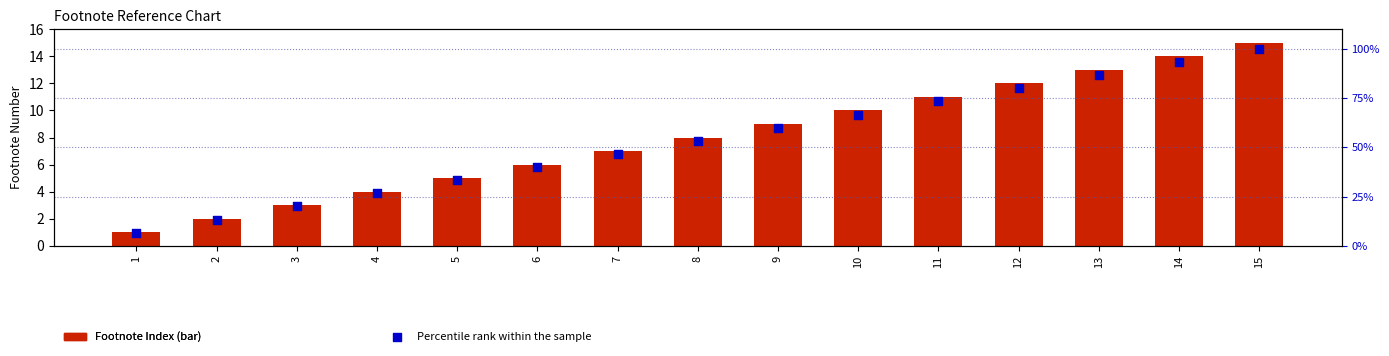

At which category is the sum across all series the highest?

15